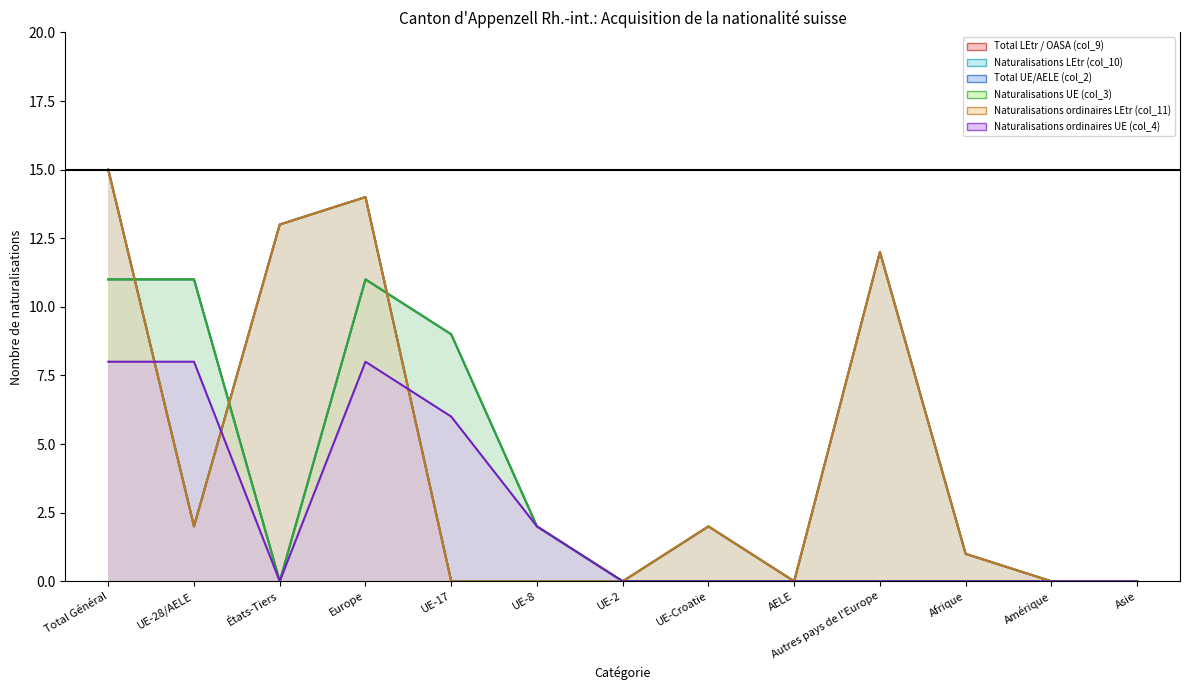

What is the difference between the Naturalisations LEtr (col_10) values at UE-Croatie and AELE?

2